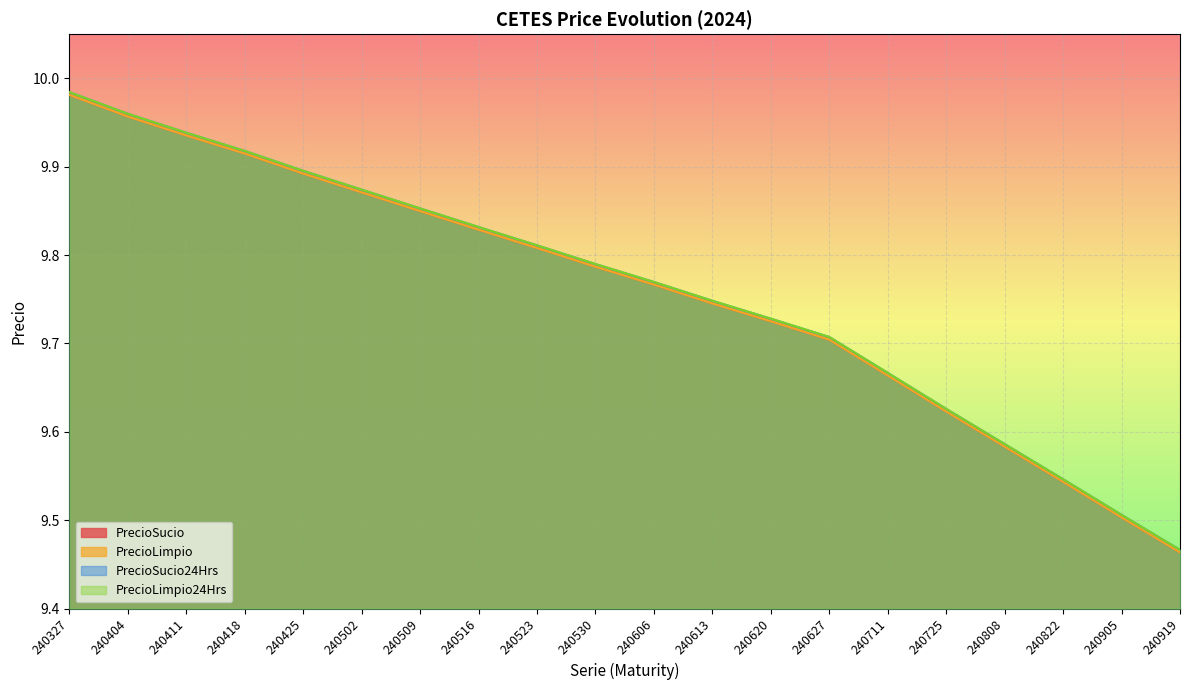

Rank the series at 240502 from highest to lowest value.

PrecioSucio24Hrs, PrecioLimpio24Hrs, PrecioSucio, PrecioLimpio